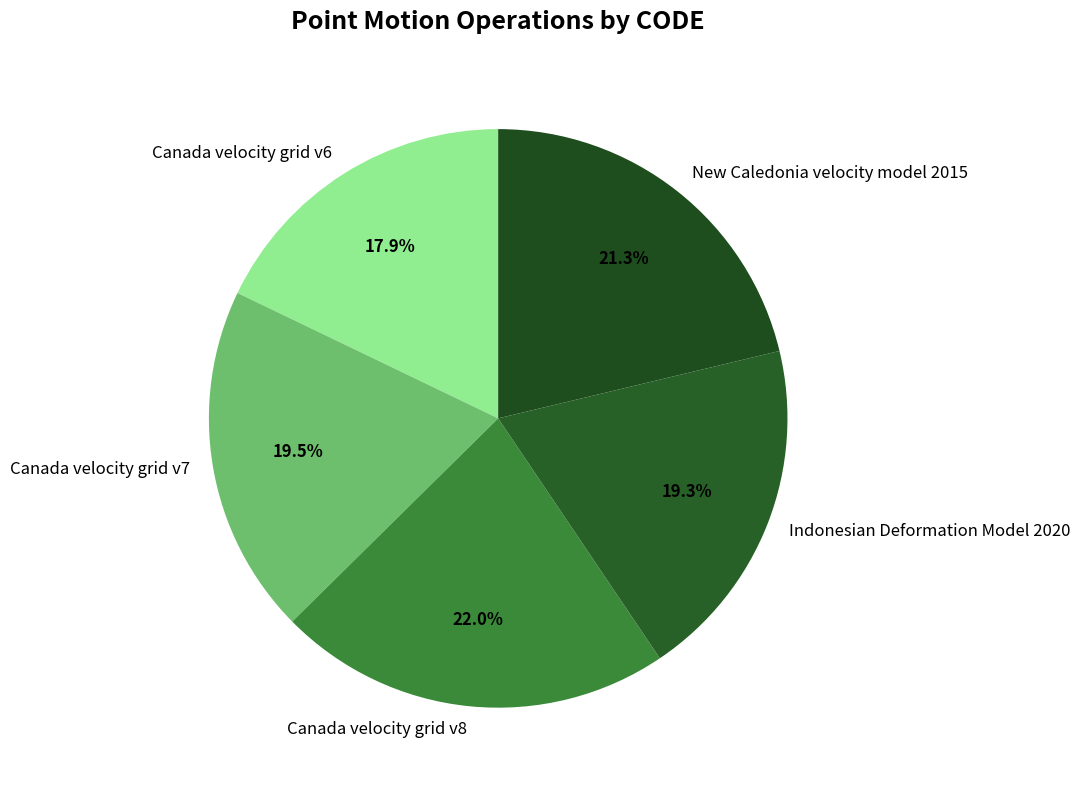

True or false: Canada velocity grid v6 accounts for 29% of the total.

False